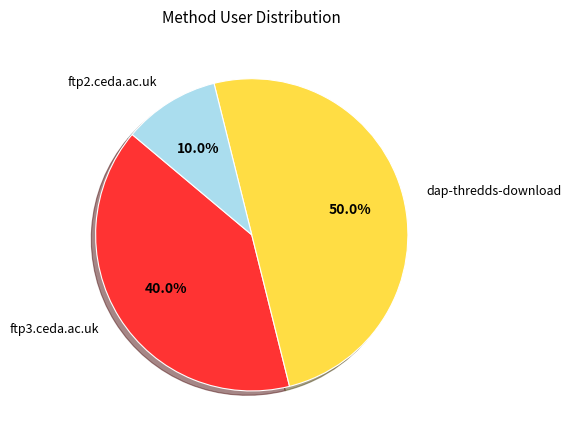

Combined, do dap-thredds-download and ftp2.ceda.ac.uk account for over 50%?

Yes